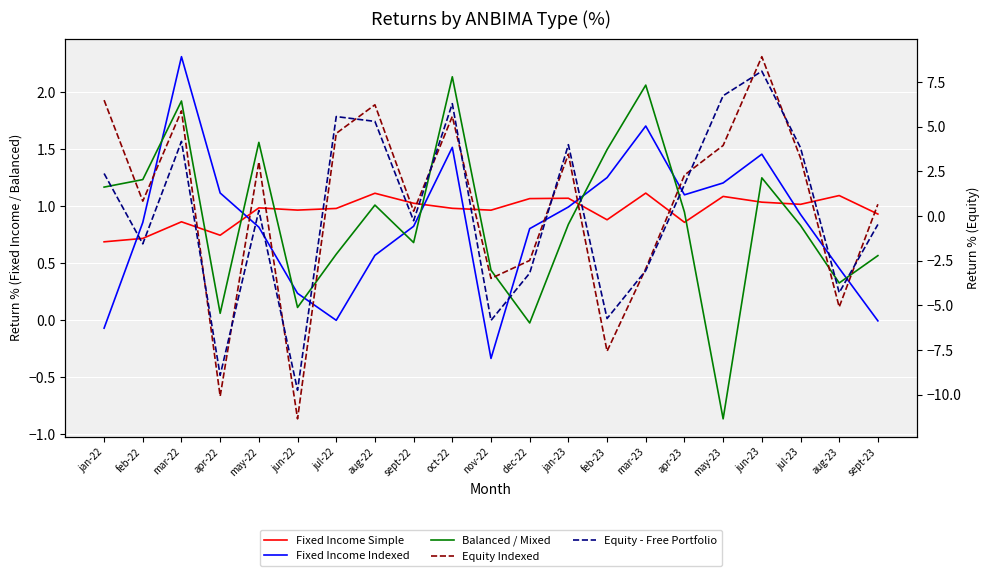

What is the label of the 14th point from the right?

aug-22